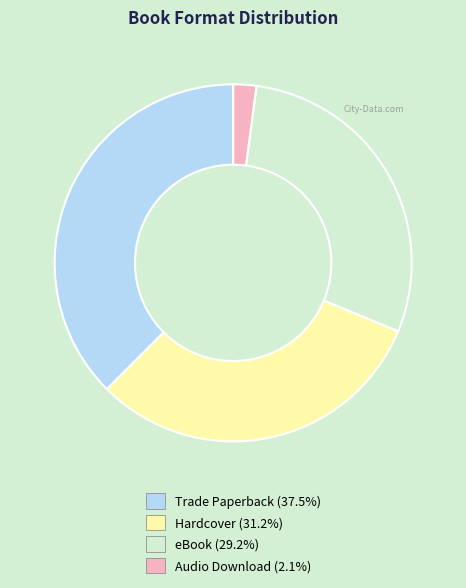

What is the ratio of the value at Audio Download to the value at eBook?

0.1